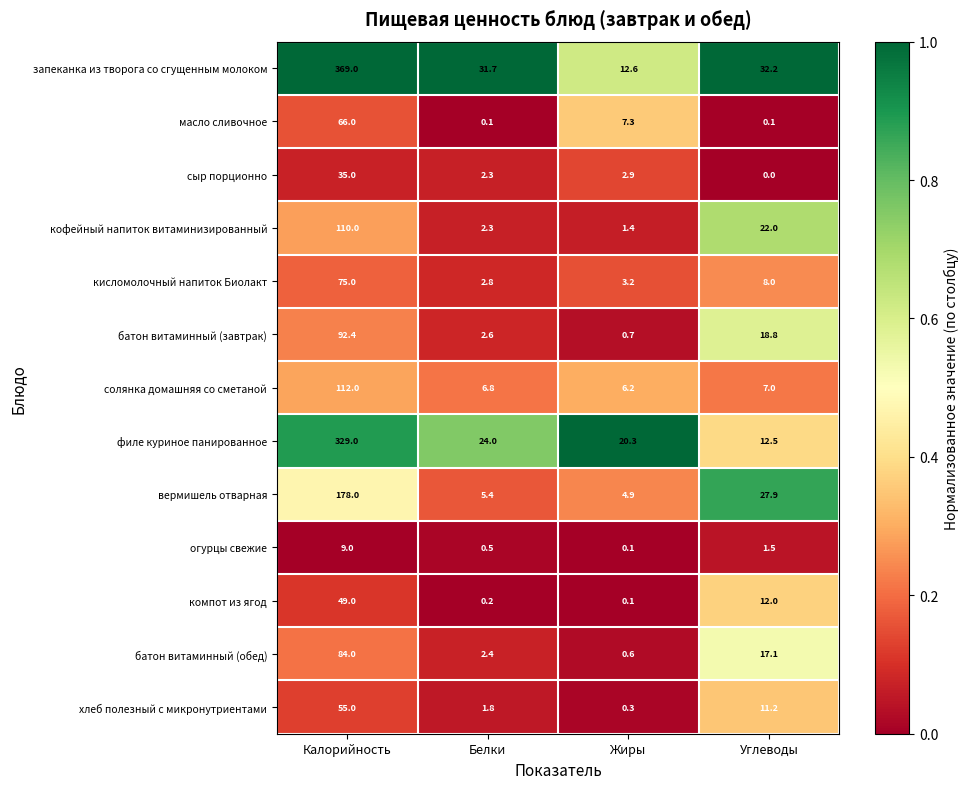

At how many categories does at least one series exceed 0?

4